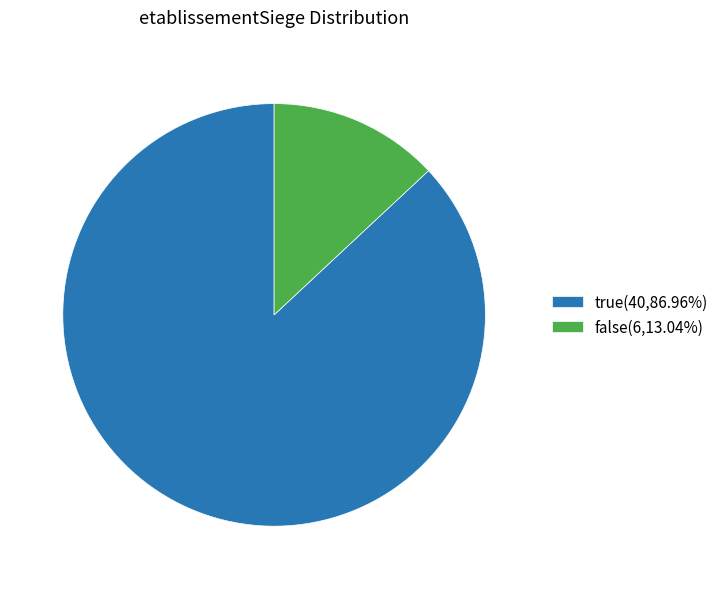

Is there any slice that represents more than half of the pie?

Yes